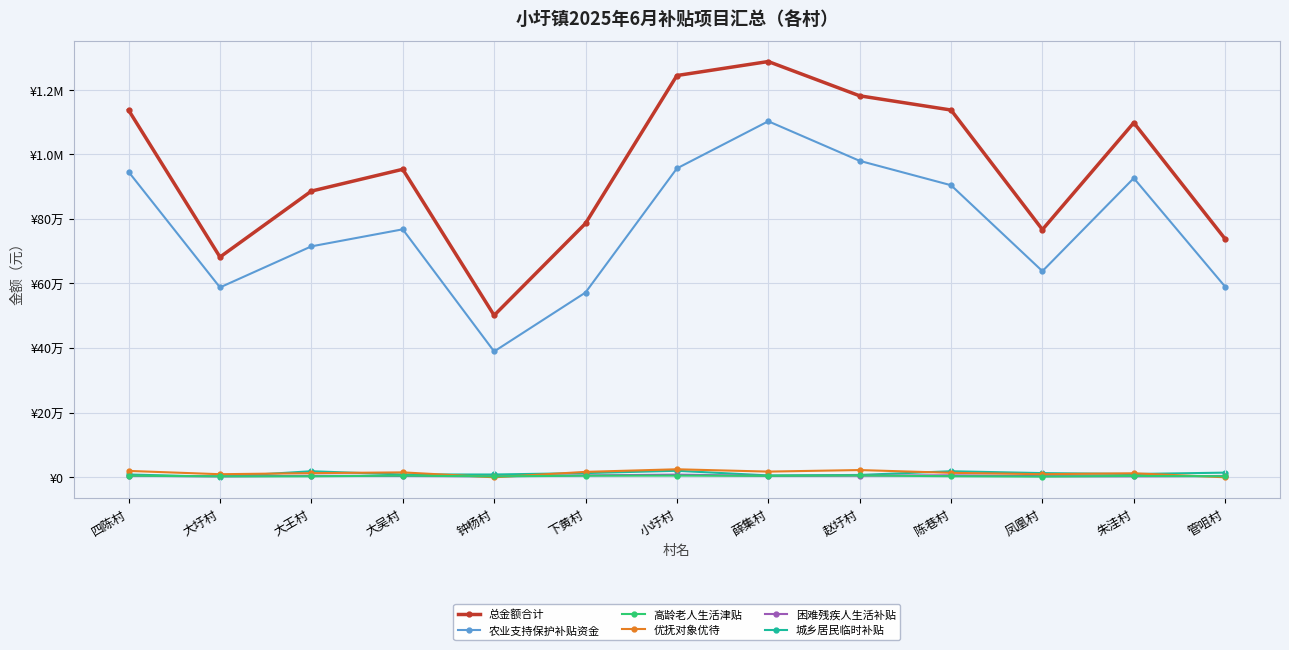

Does the chart have visible grid lines?

Yes